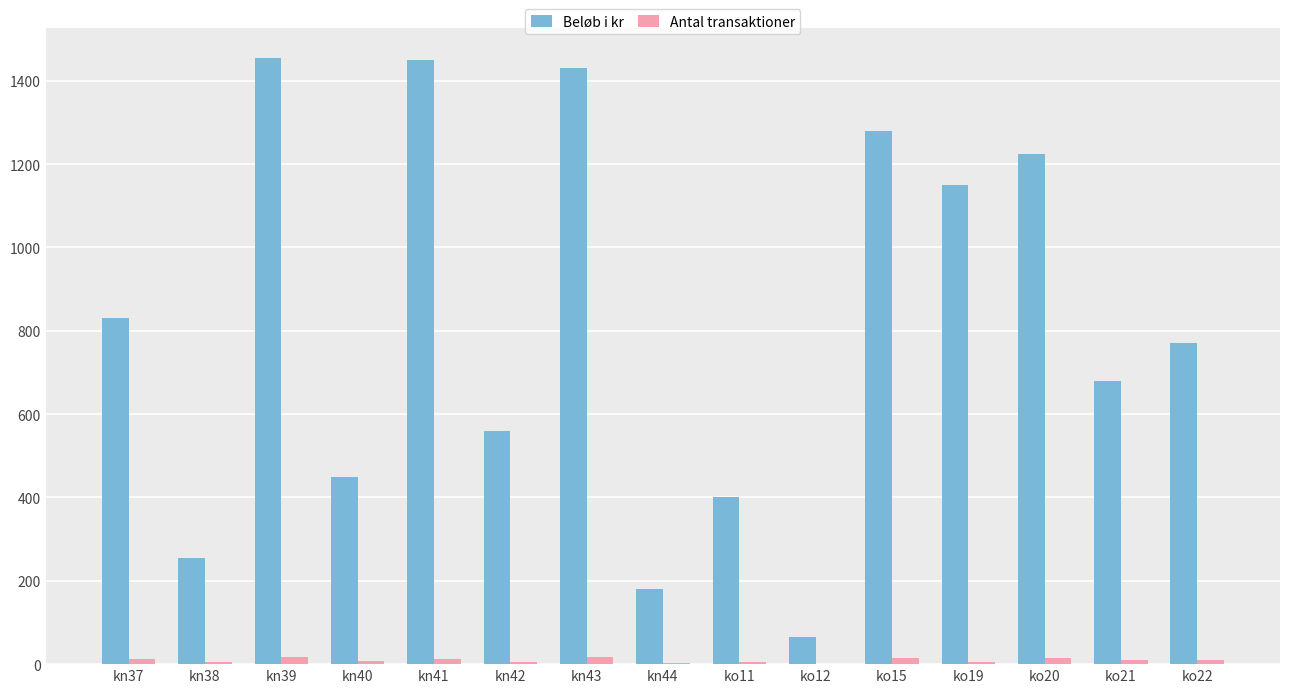

What is the sum of all Antal transaktioner values?

141.0